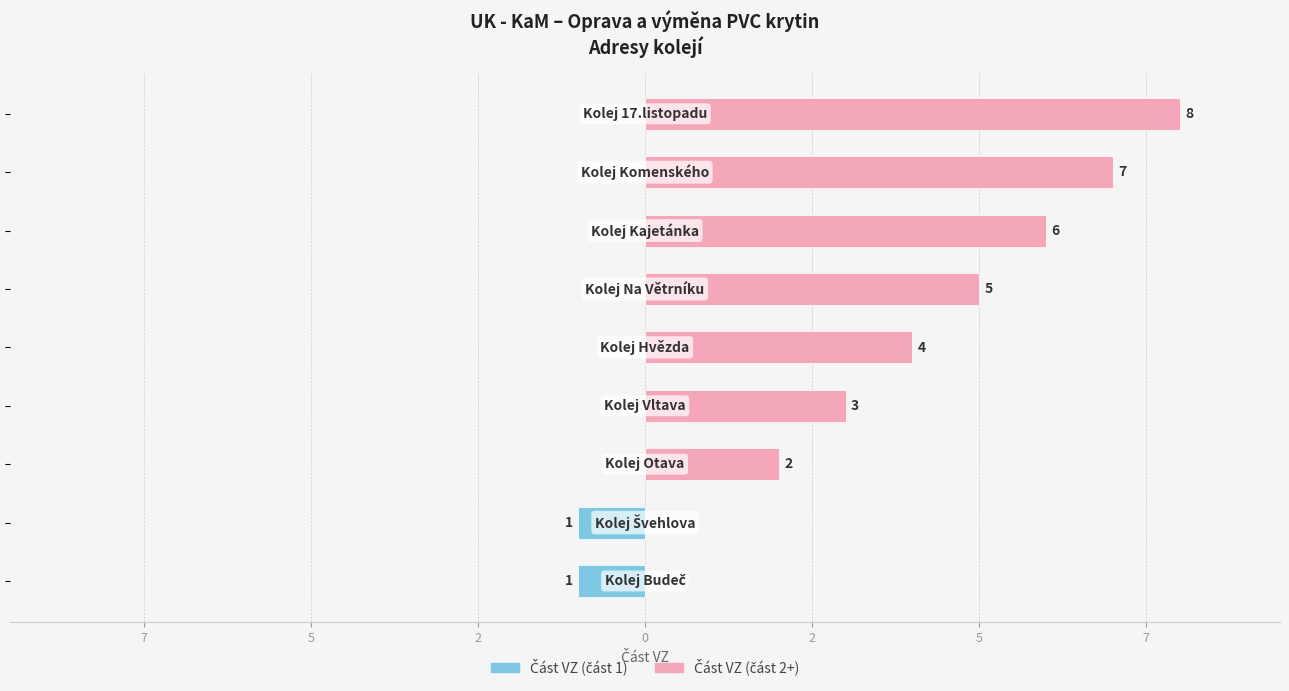

At how many categories does at least one series exceed 7?

1